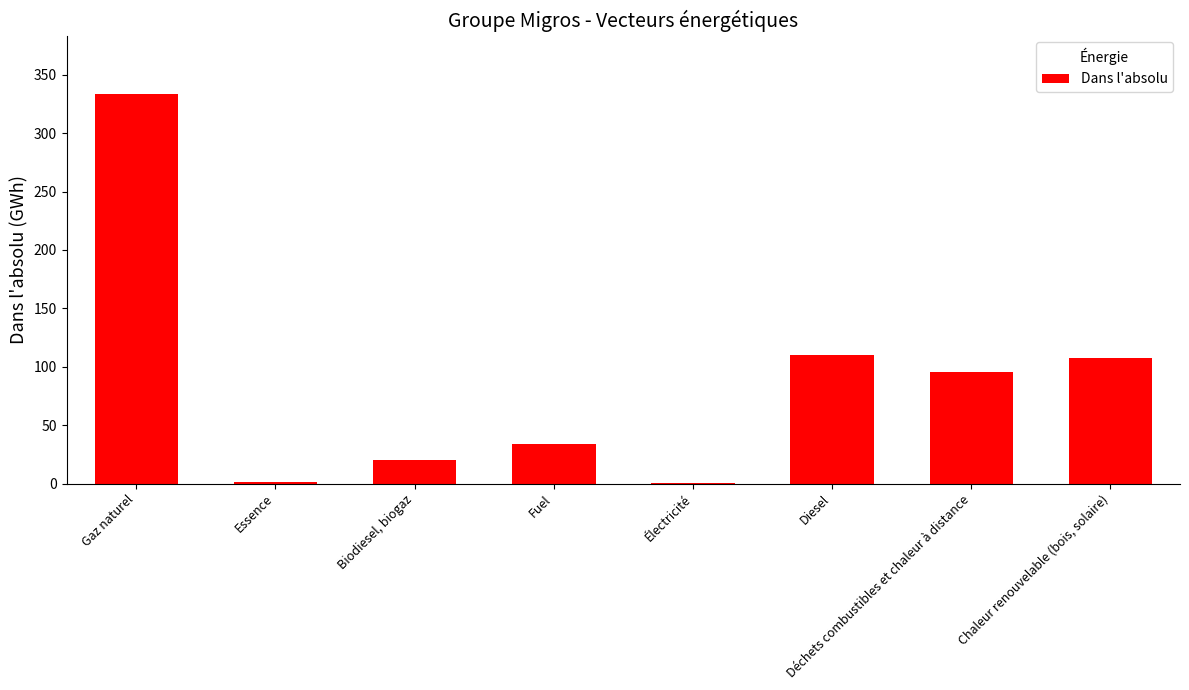

Which label corresponds to the largest value in the chart?

Gaz naturel